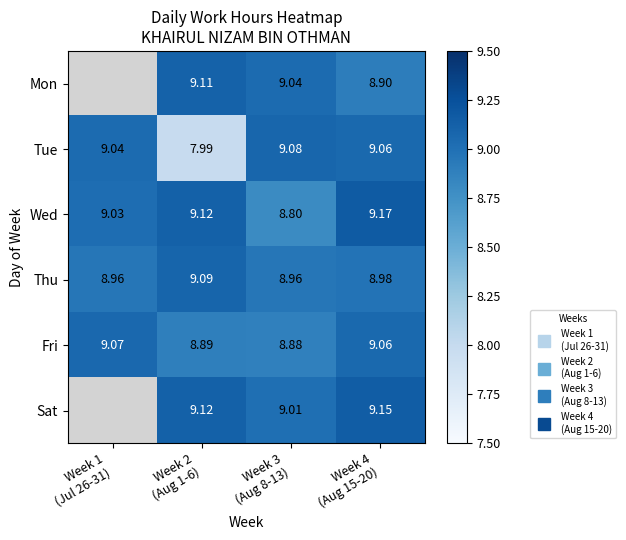

Where does the Tue series first go above 9?

Week 1 (Jul 26-31)